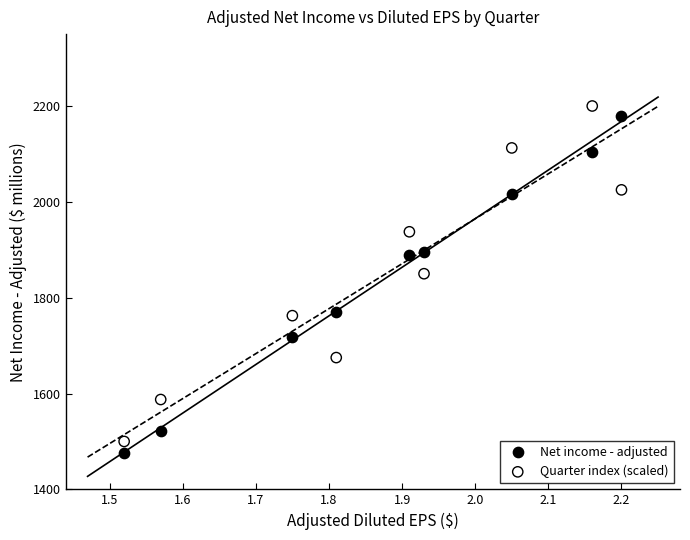

Across all series, what Y value is closest to 1837?

1850.0